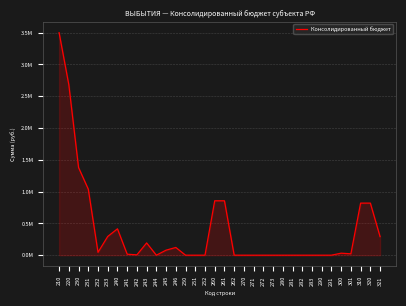

Reading left to right, what are all the values shown in this chart?

3499135.1	2680109.0	1378340.9	1038696.0	45031.0	294613.9	414636.3	15473.5	5600.0	192906.8	0.0	79169.1	121486.8	0.0	0.0	0.0	855600.0	855600.0	0.0	0.0	0.0	0.0	0.0	0.0	0.0	0.0	0.0	0.0	0.0	31531.8	21531.8	819026.1	819026.1	291947.2